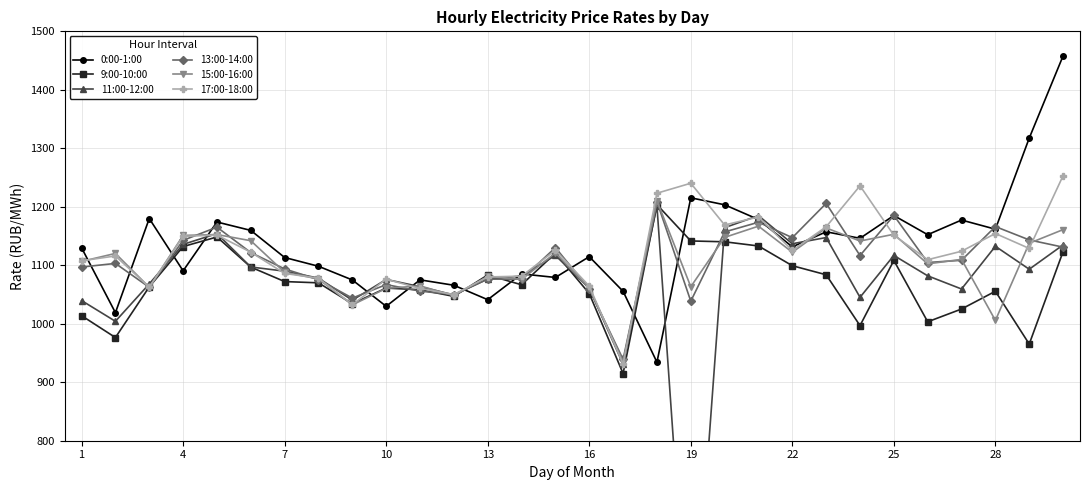

In 13:00-14:00, how many points are higher than both neighbors (excluding endpoints)?

9